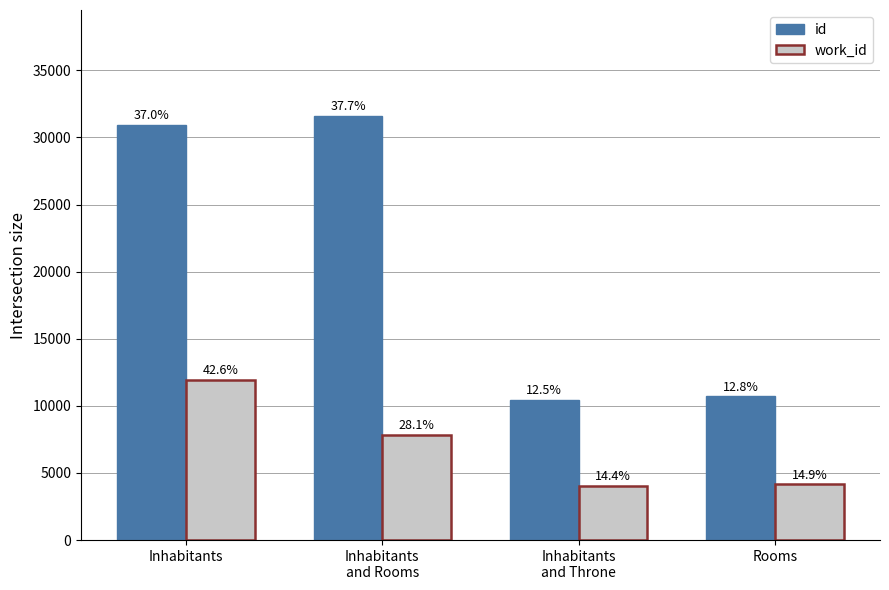

How many bars are there in each group?

2